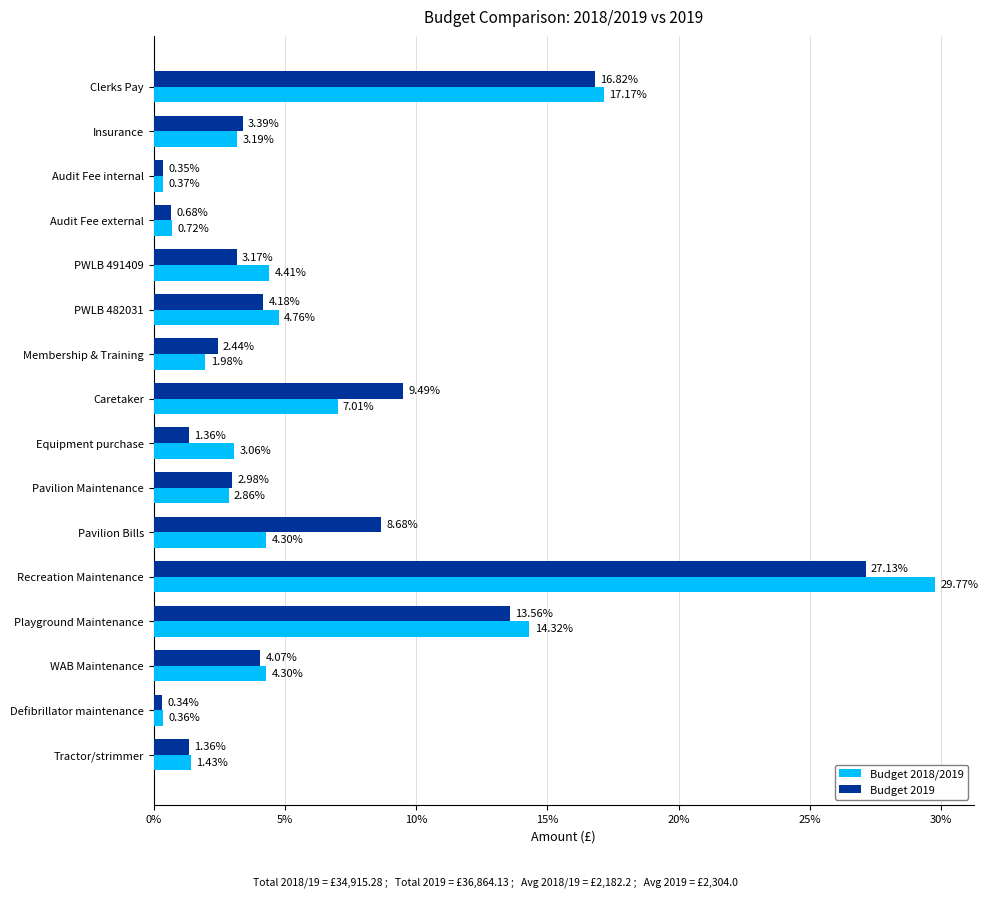

List the series in order of their peak value, highest first.

Budget 2018/2019, Budget 2019